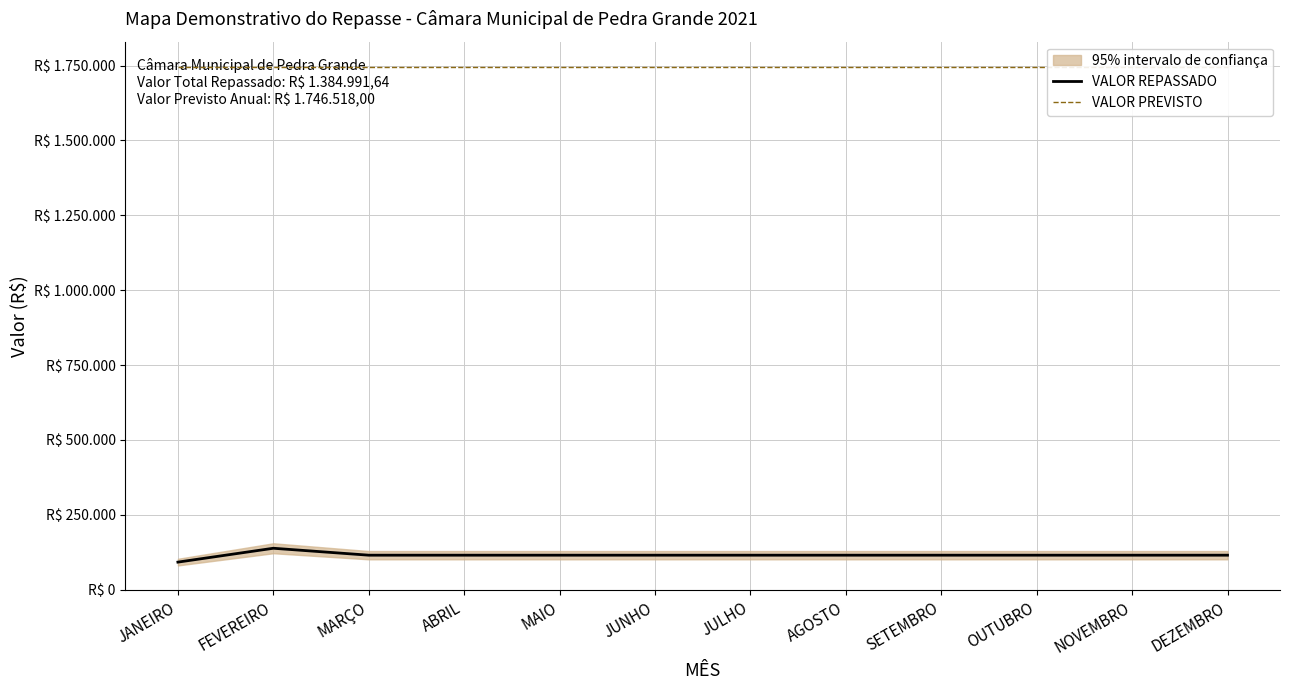

At which label does VALOR REPASSADO reach its minimum?

JANEIRO